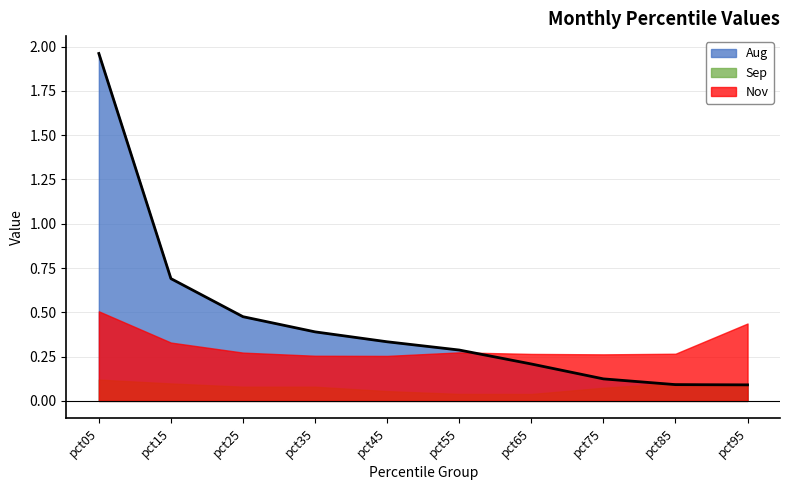

Between which two adjacent categories do Aug and Sep first intersect?

pct75 and pct85